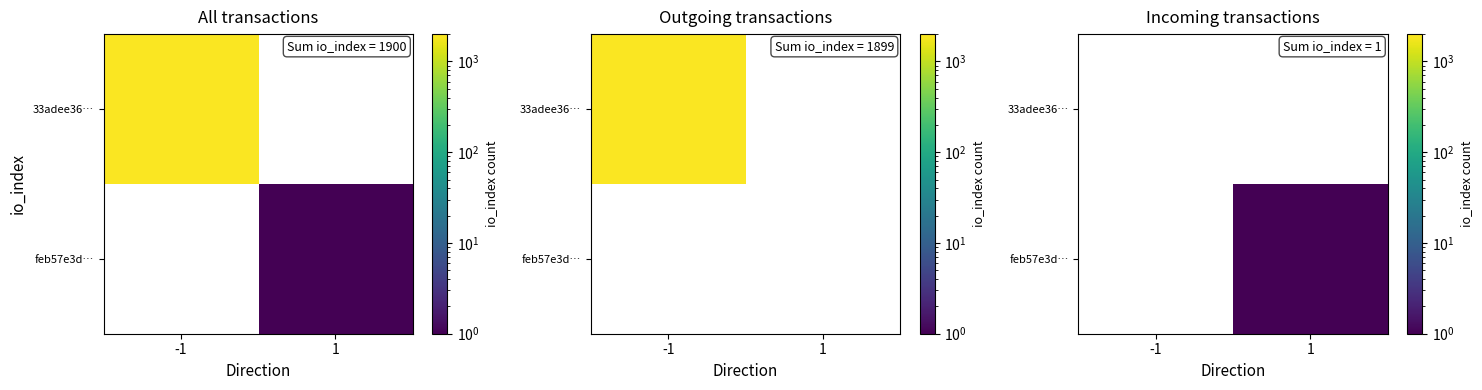

How many categories are shown in the chart?

2